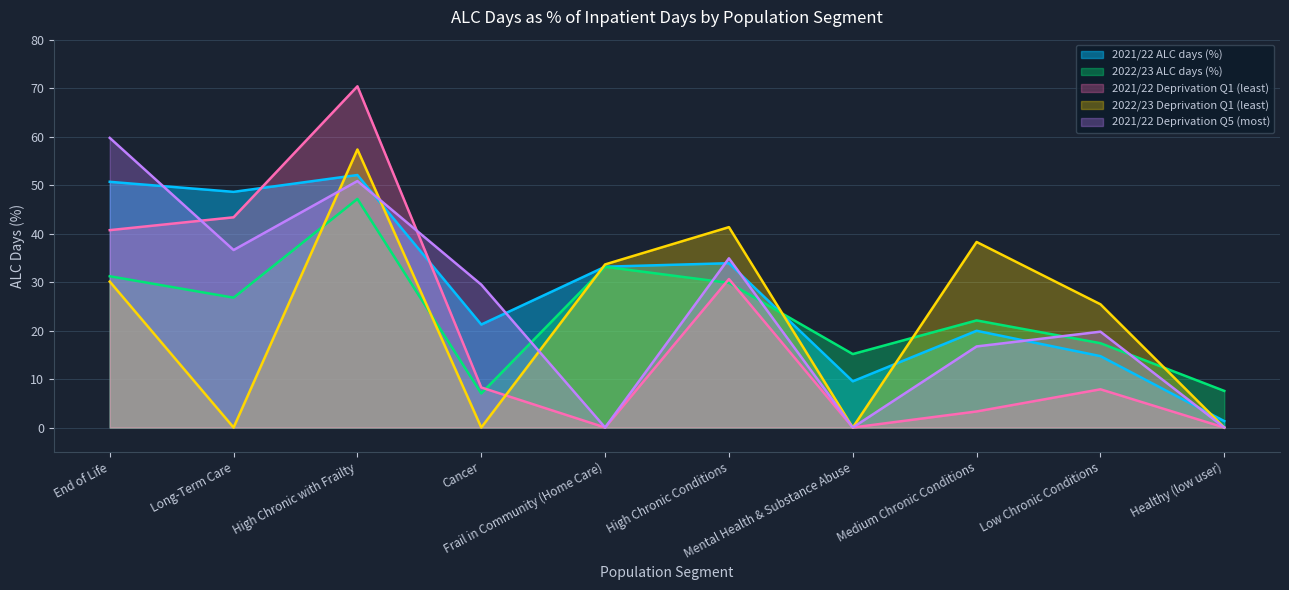

What is the difference between the maximum and minimum values in the 2021/22 Deprivation Q1 (least) series?

70.4